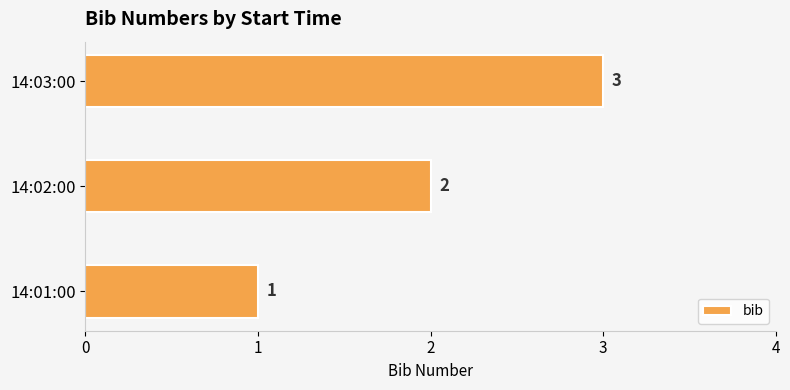

What is the change in value from 14:02:00 to 14:03:00?

+1